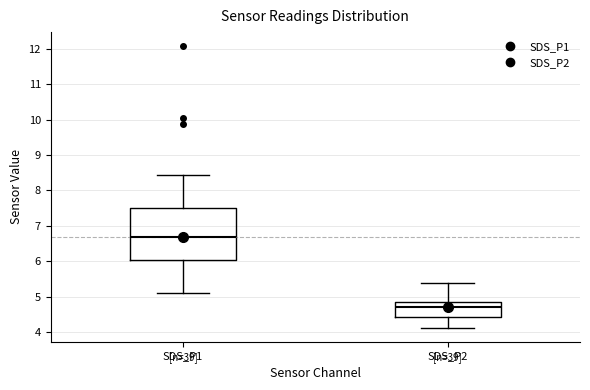

Reading left to right, transcribe this box plot: for each box, give where its median line is, the range the box spans, and where its two whiskers end, as read against the y-axis. The values are not printed on the chart, so give them approximately, as read against the axis.

SDS_P1: median 6.7, box 6.0 to 7.5, whiskers 5.1 to 8.5
SDS_P2: median 4.7, box 4.4 to 4.9, whiskers 4.1 to 5.4